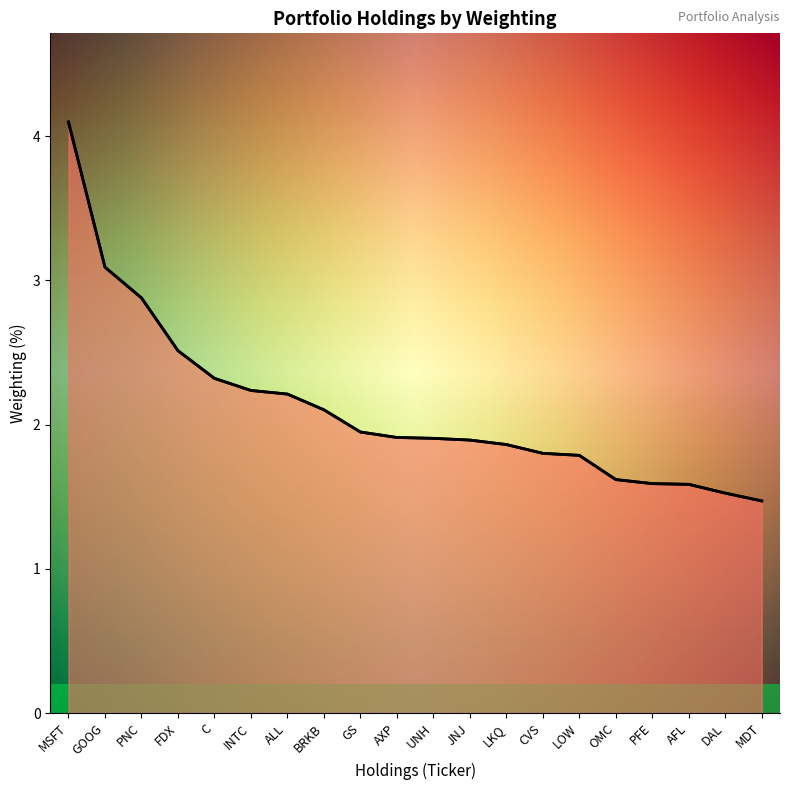

Which category has the highest value across all series?

MSFT